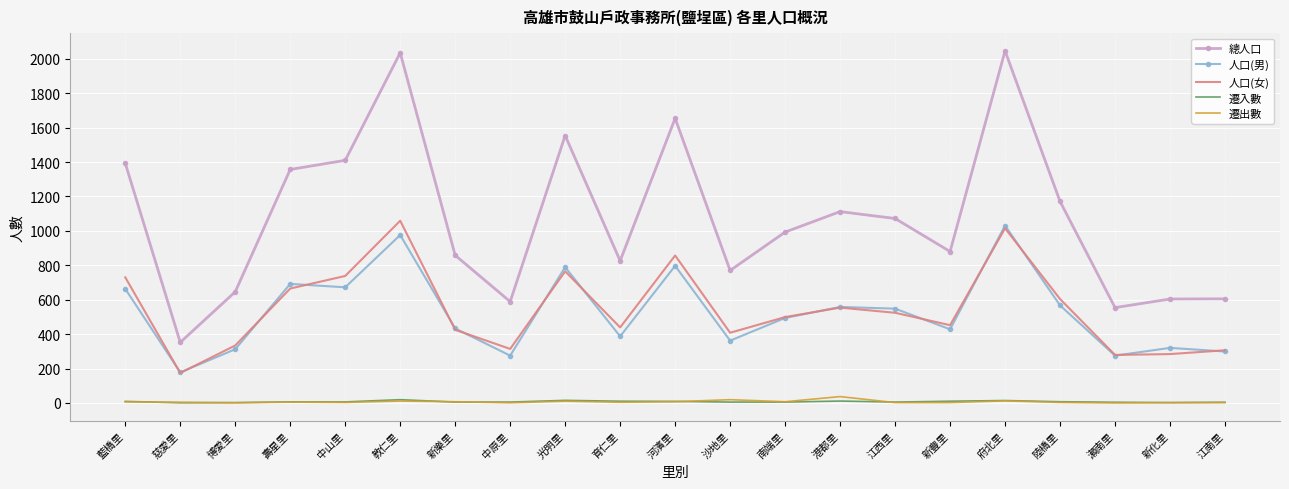

Is the value of 總人口 at 南端里 greater than the value of 遷入數 at 江西里?

Yes